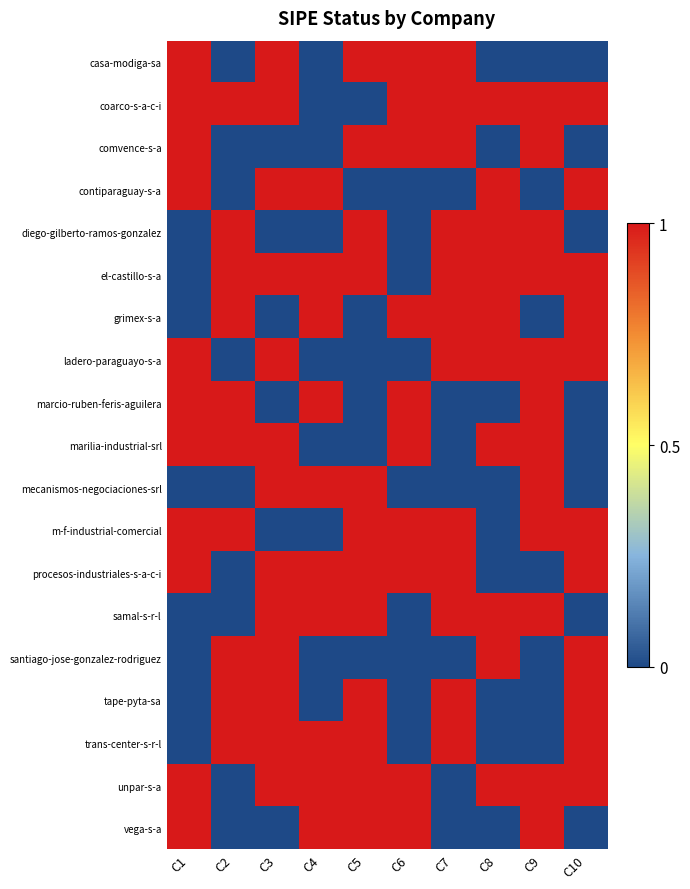

What is the total value across all series at C5?

12